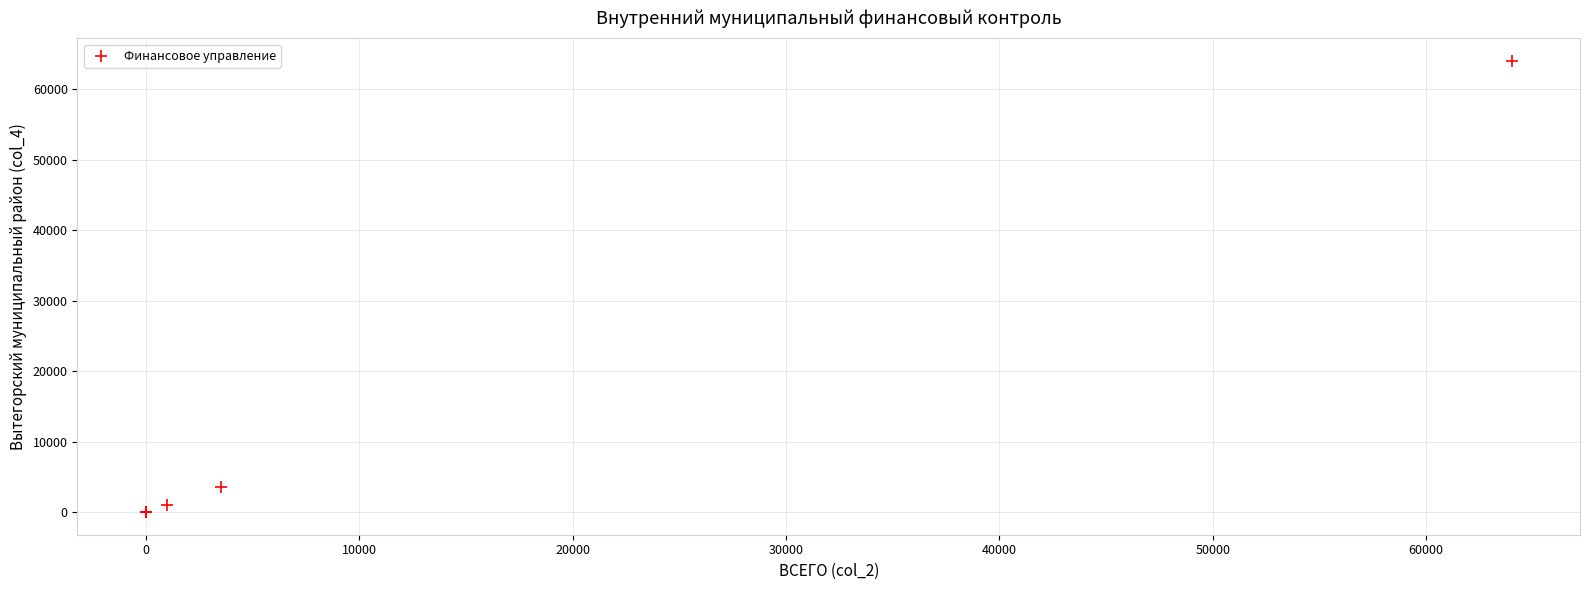

What Y value in the scatter plot is closest to 32004?

3501.8